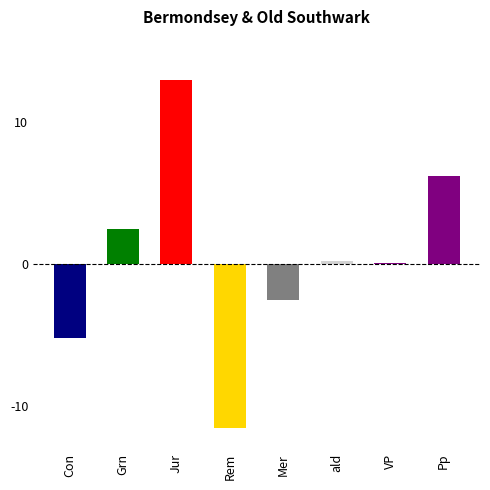

How many negative values are there?

3